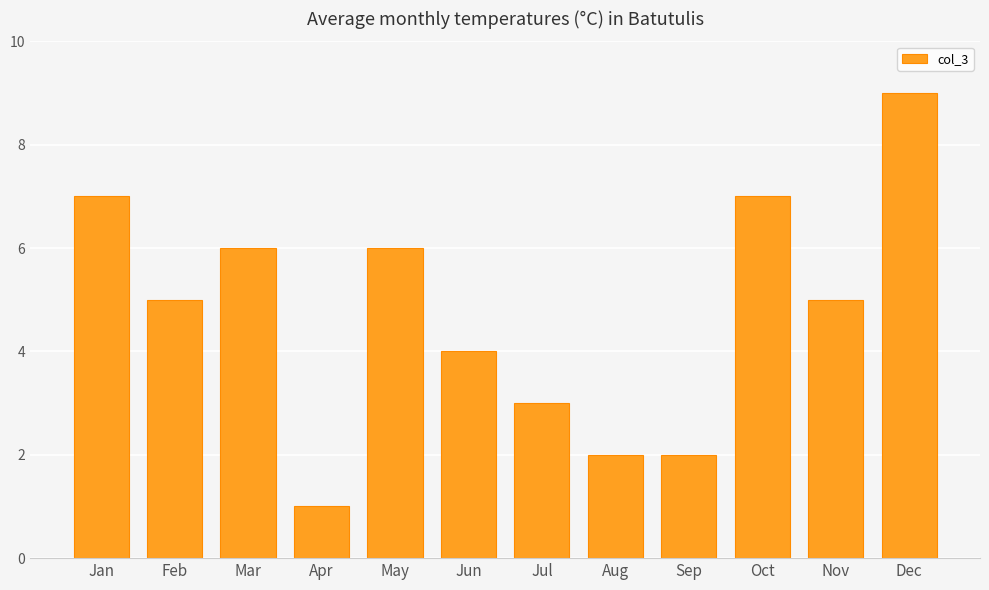

What is the sum of the values at Apr and Jul?

4